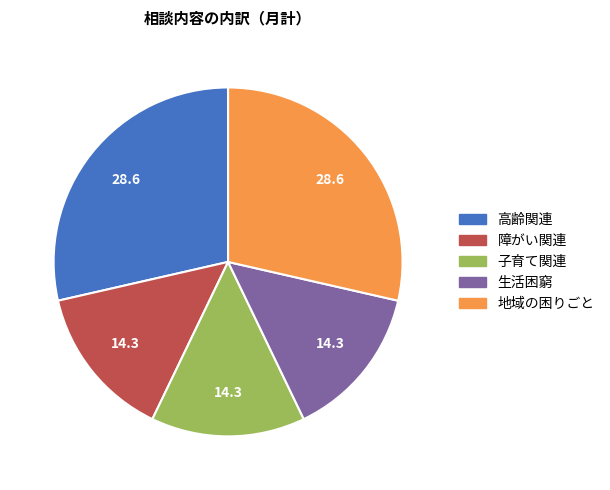

Does 地域の困りごと account for over 50% of the chart?

No